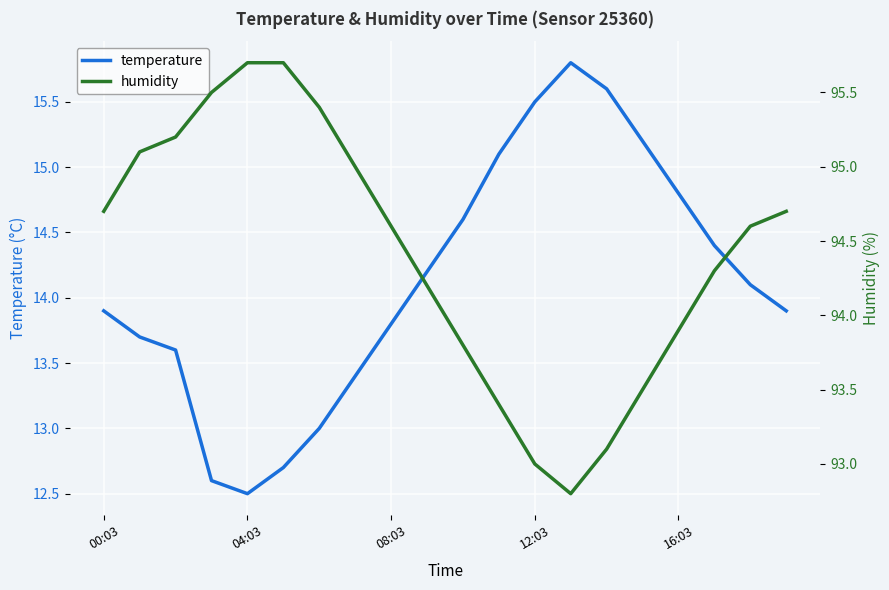

At how many categories does at least one series exceed 14?

20